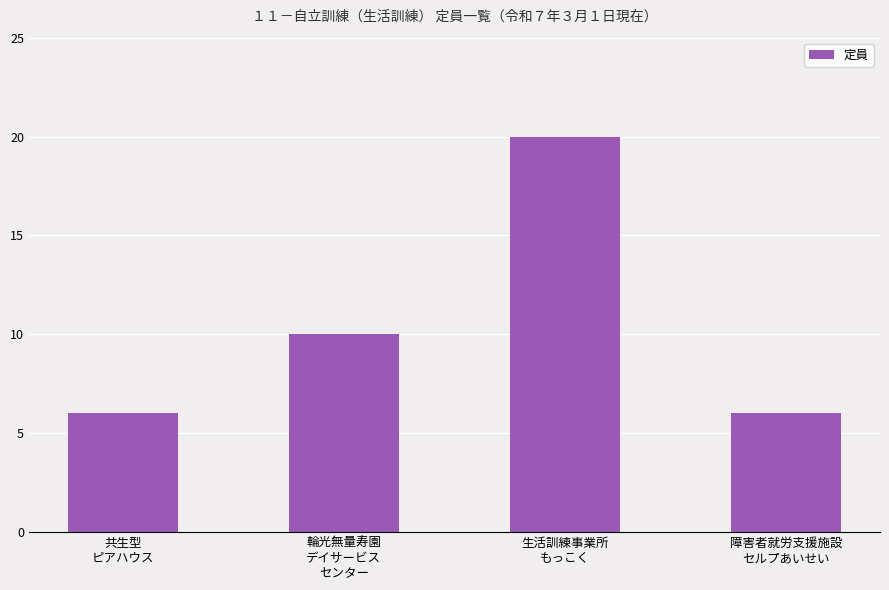

What is the label of the 3rd bar from the left?

生活訓練事業所
もっこく